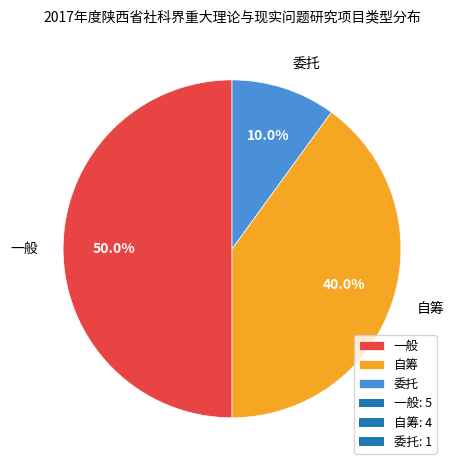

Which category has the biggest portion of the pie?

一般